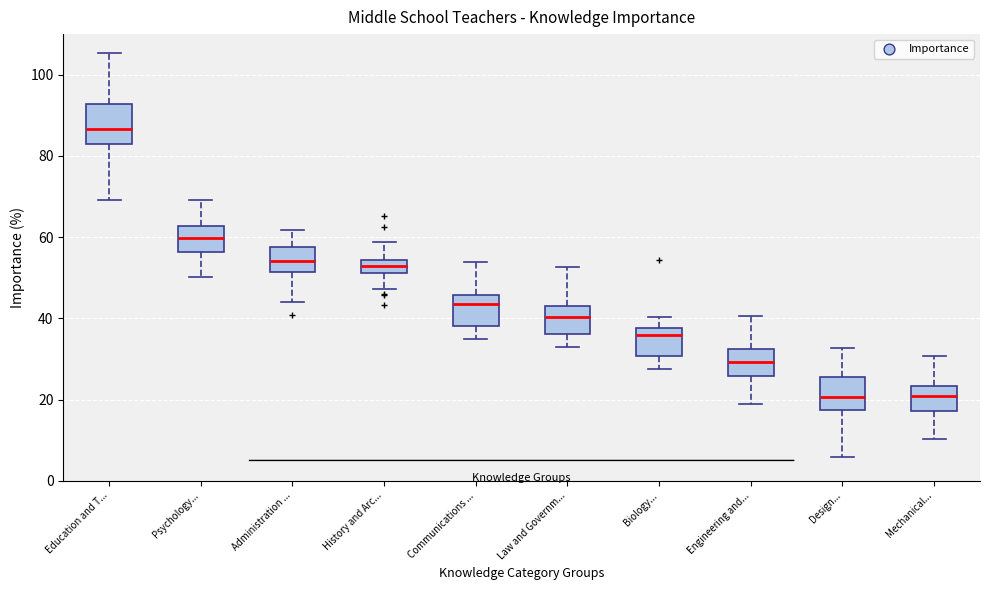

Which box has the highest median line?

Education and T...